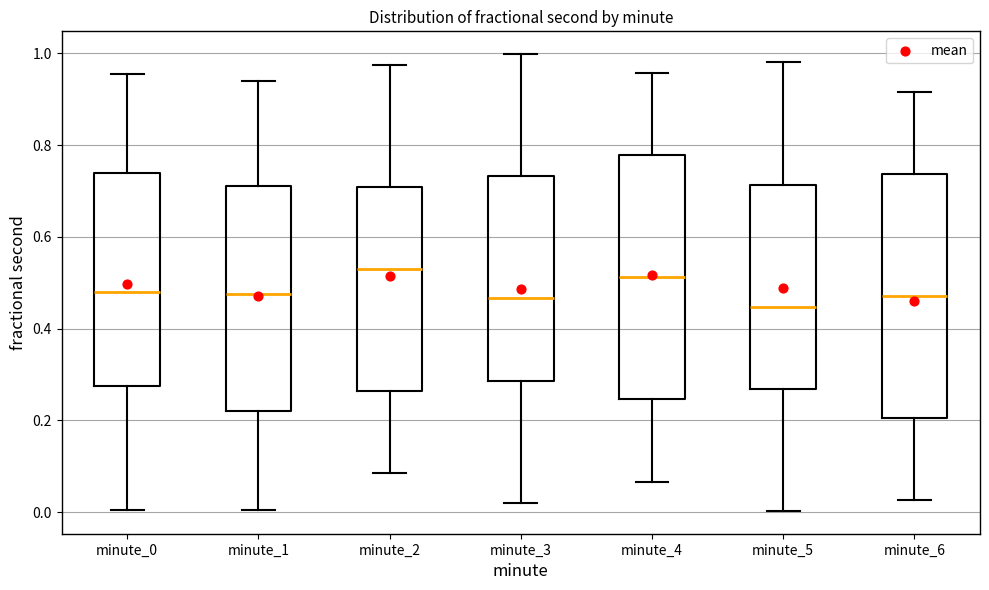

Reading left to right, transcribe this box plot: for each box, give where its median line is, the range the box spans, and where its two whiskers end, as read against the y-axis. The values are not printed on the chart, so give them approximately, as read against the axis.

minute_0: median 0.48, box 0.28 to 0.74, whiskers 0.00 to 0.96
minute_1: median 0.48, box 0.22 to 0.72, whiskers 0.00 to 0.94
minute_2: median 0.54, box 0.26 to 0.70, whiskers 0.08 to 0.98
minute_3: median 0.46, box 0.28 to 0.74, whiskers 0.02 to 1.00
minute_4: median 0.52, box 0.24 to 0.78, whiskers 0.06 to 0.96
minute_5: median 0.44, box 0.26 to 0.72, whiskers 0.00 to 0.98
minute_6: median 0.48, box 0.20 to 0.74, whiskers 0.02 to 0.92